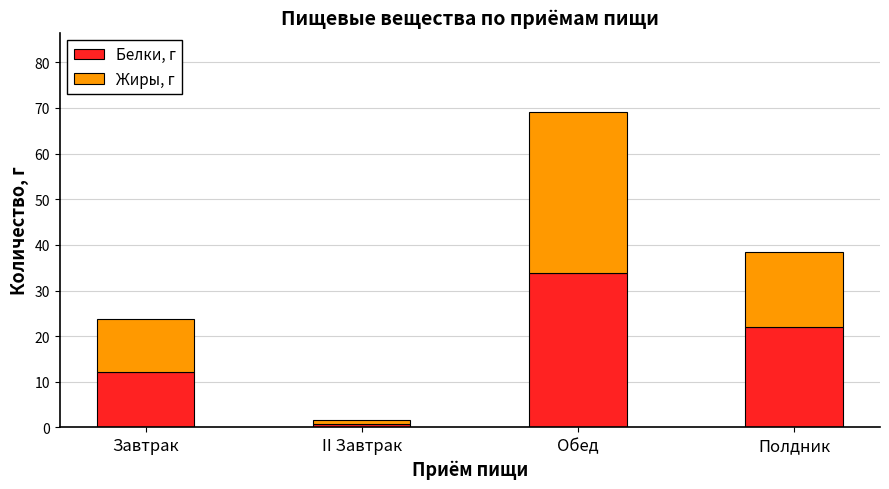

What is the difference between the maximum and minimum values in the Белки, г series?

33.1